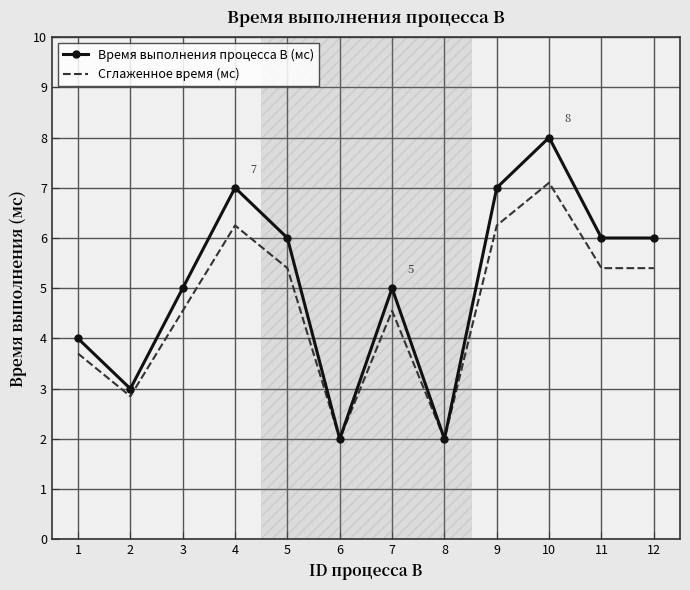

At which label does Сглаженное время (мс) reach its peak?

10